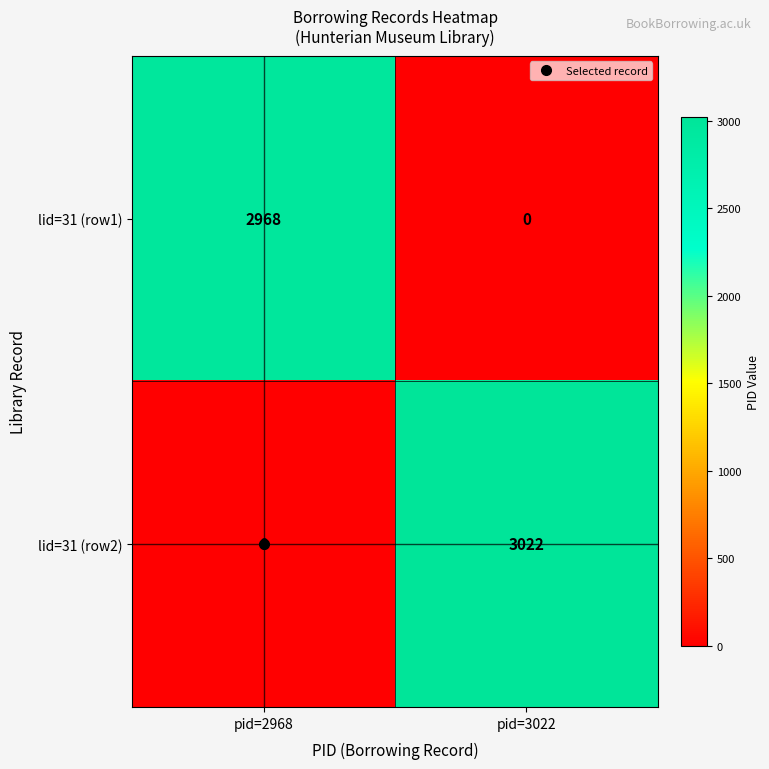

Rank the categories by lid=31 (row1) value from highest to lowest.

pid=2968, pid=3022